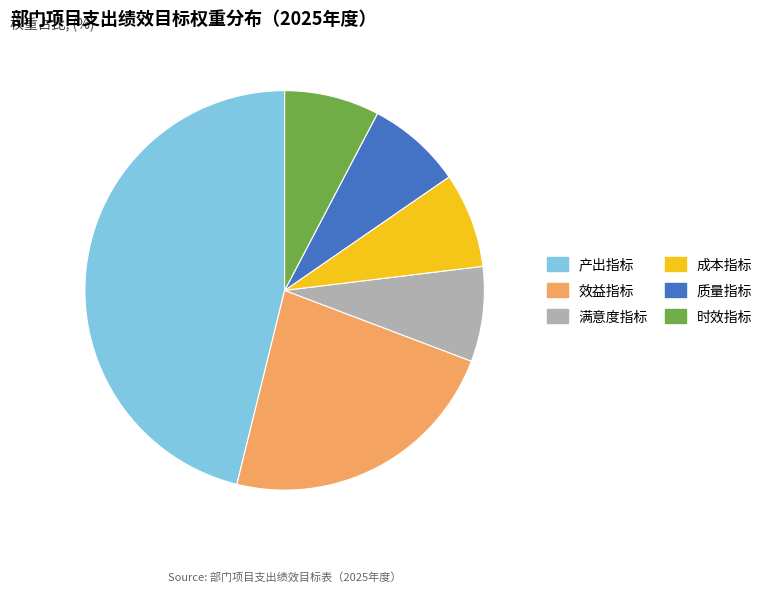

The 成本指标 slice represents 8% of the pie. True or false?

True